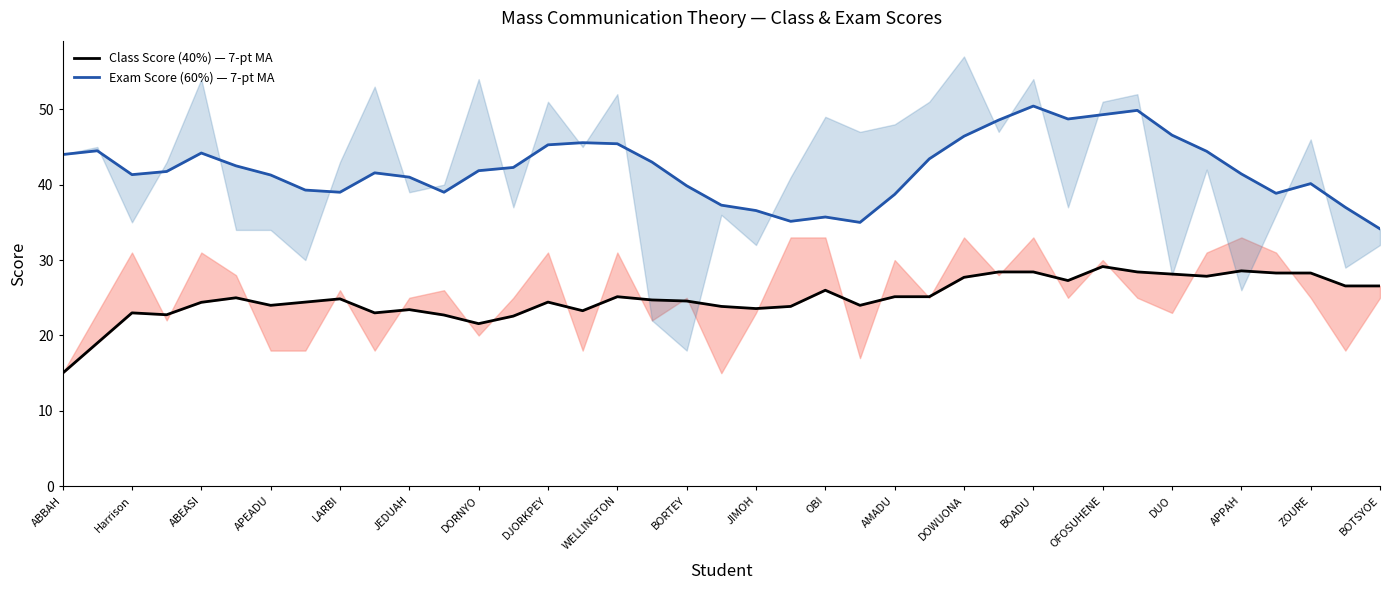

At how many categories does at least one series exceed 38?

32